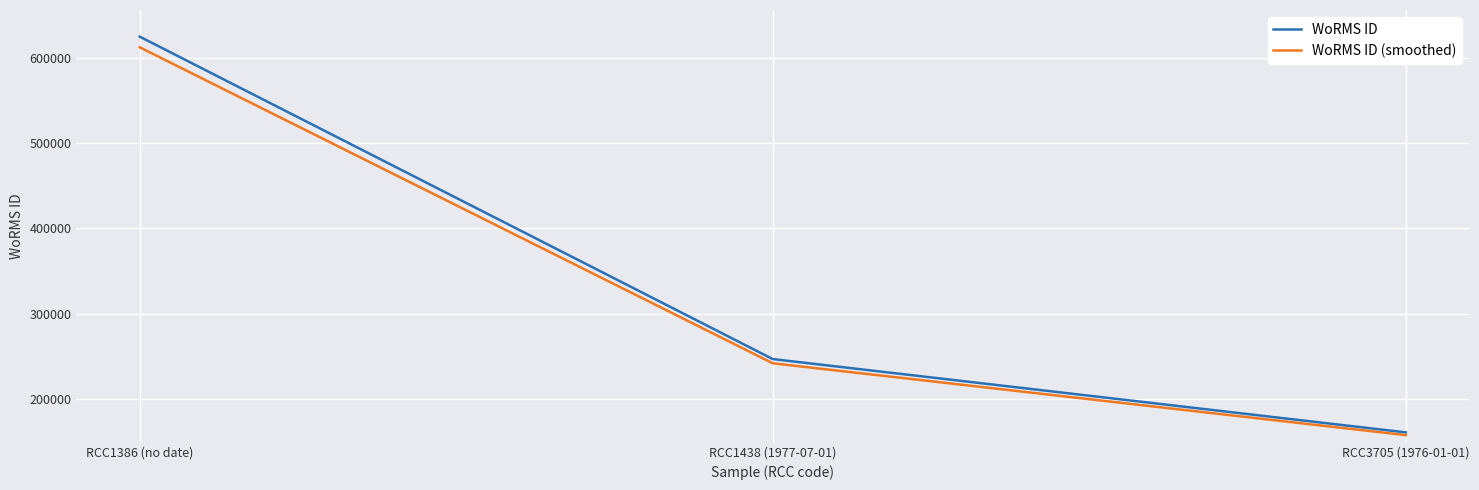

Where does the WoRMS ID series first go above 246603?

RCC1386 (no date)